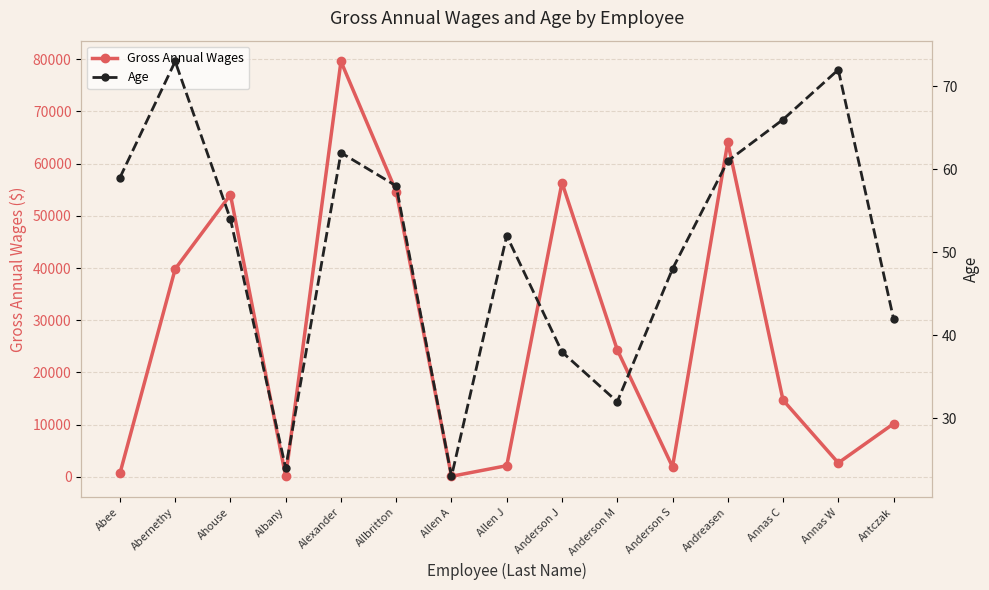

Which label corresponds to the largest value in the chart?

Alexander